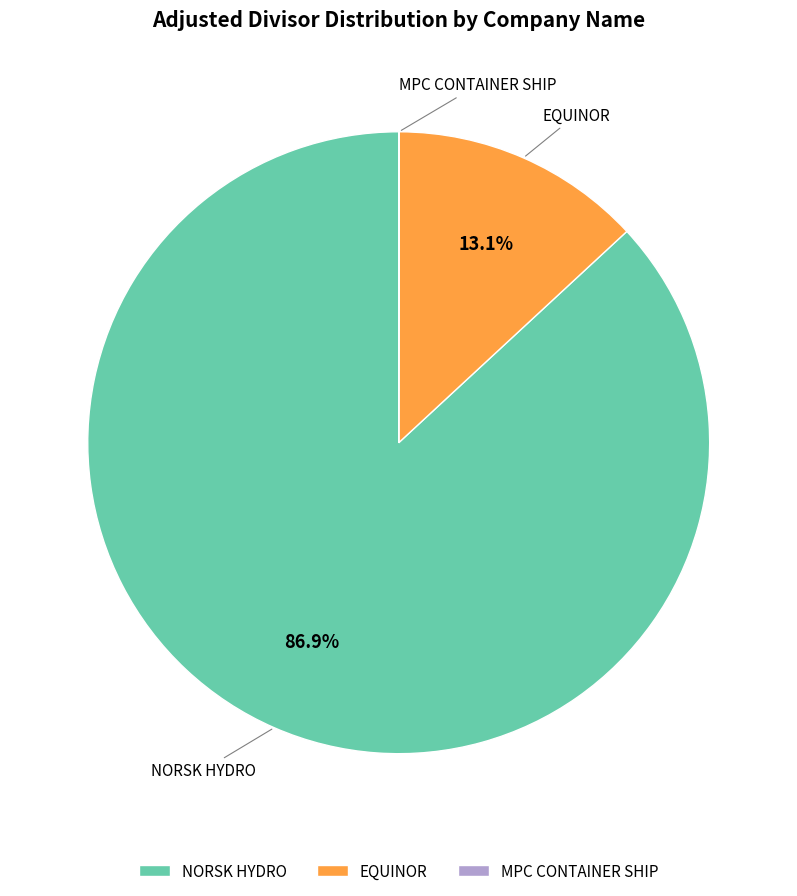

Is NORSK HYDRO the majority of the pie?

Yes